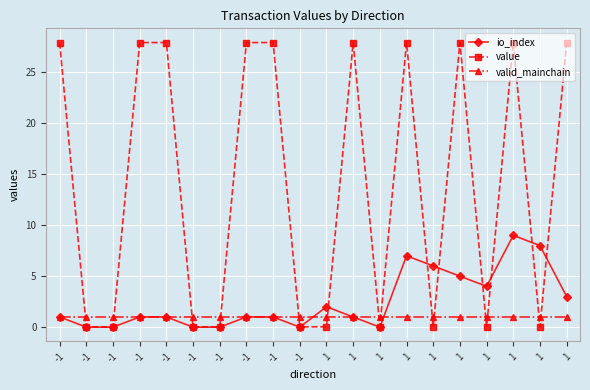

Rank the series at -1 from highest to lowest value.

value, io_index, valid_mainchain